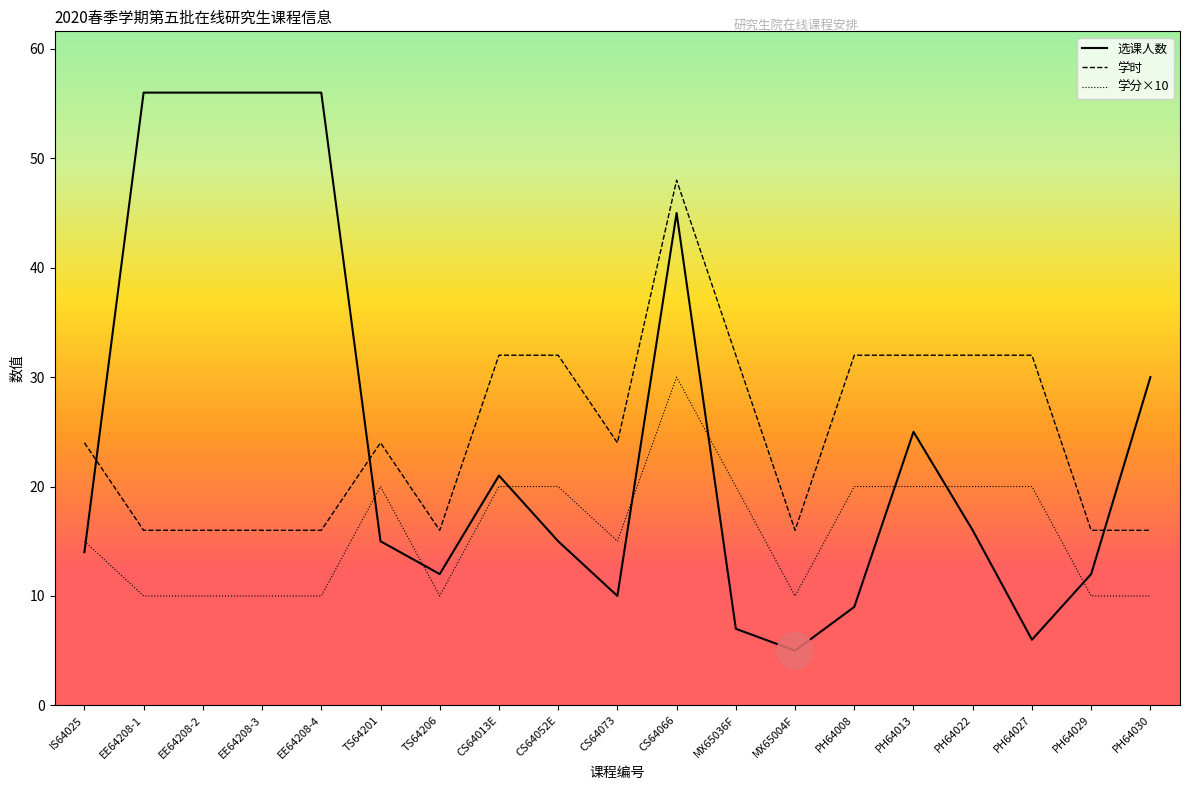

What is the smallest value displayed?

5